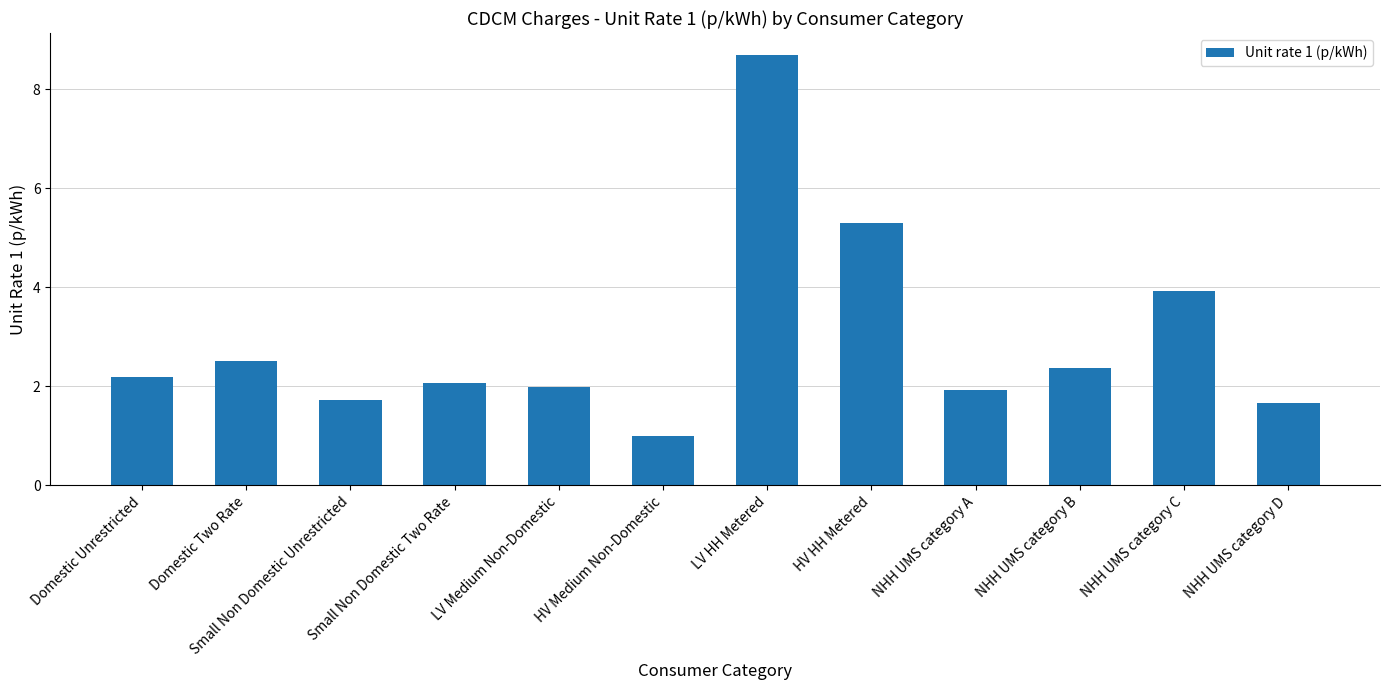

Reading right to left, list all the values displayed in this chart.

1.7	3.9	2.4	1.9	5.3	8.7	1.0	2.0	2.1	1.7	2.5	2.2